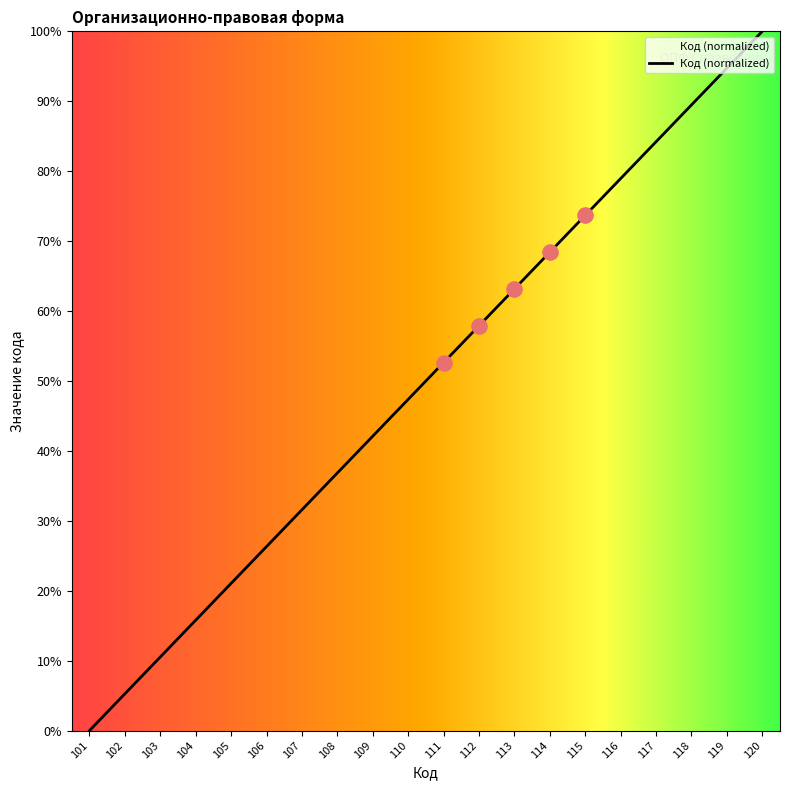

Which has a higher value, 104 or 115?

115